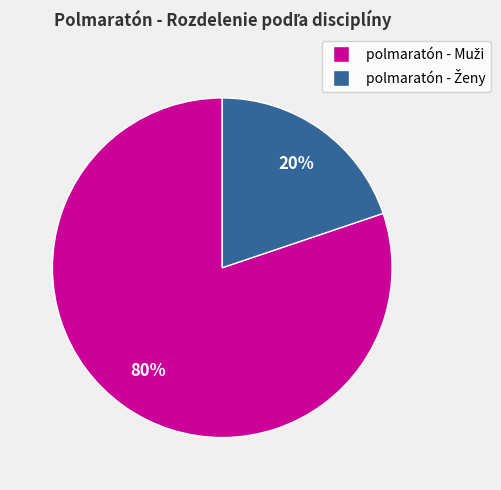

Is there a majority slice in this chart?

Yes